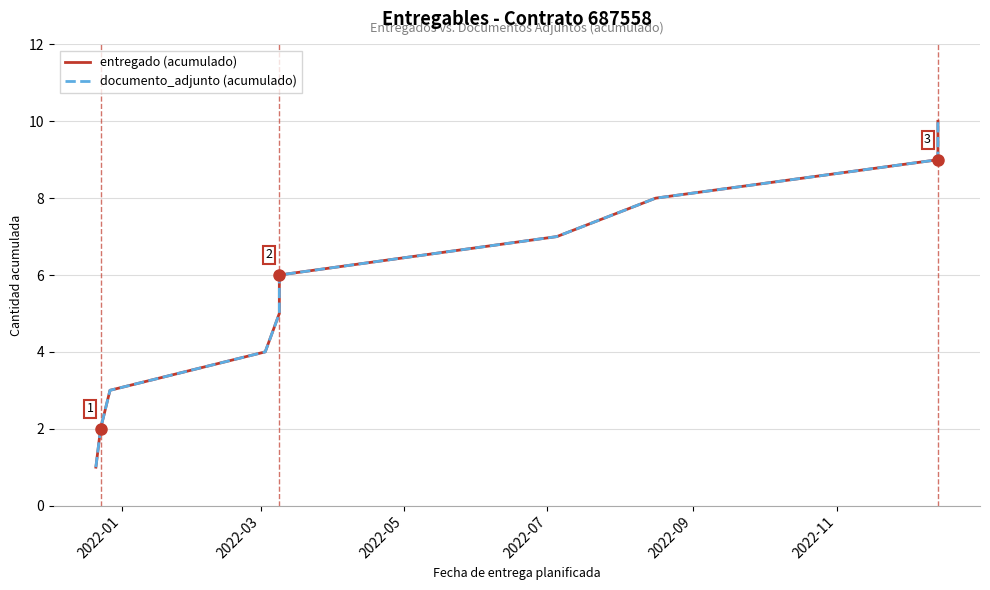

What are all the series names shown in the legend?

entregado (acumulado), documento_adjunto (acumulado)